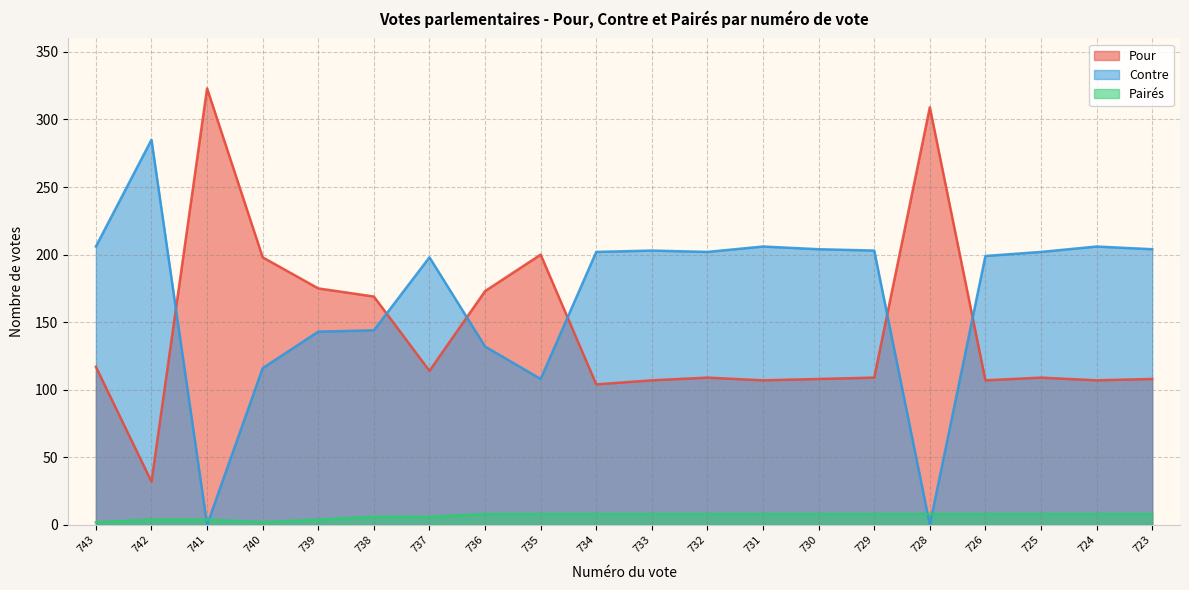

Which series has the widest spread of values?

Pour